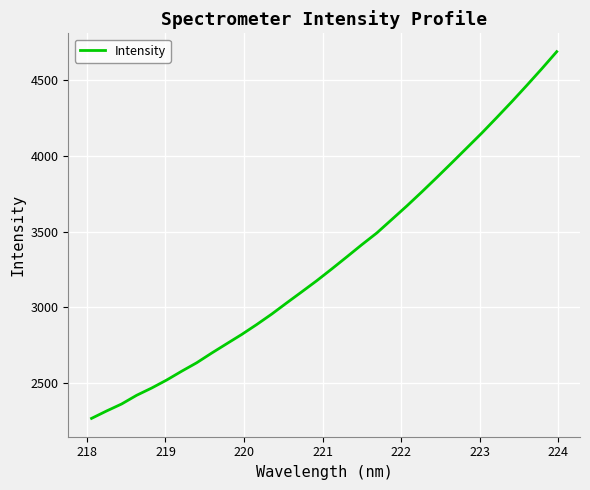

What is the smallest value displayed?

2264.2